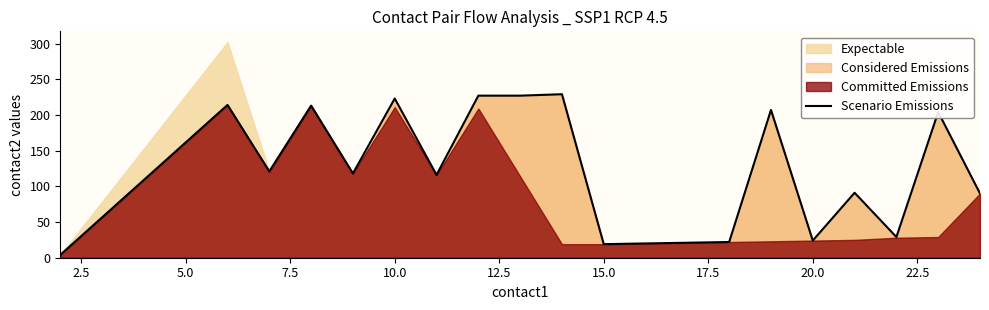

How many interior local peaks (higher than both neighbors) does the data have?

7